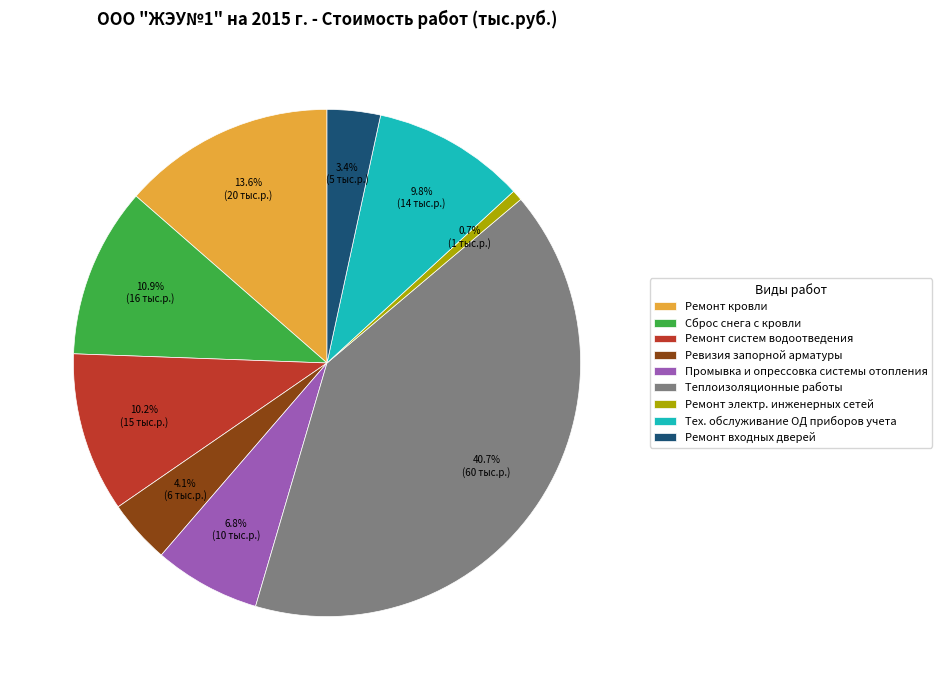

Combined, do Промывка и опрессовка системы отопления and Ремонт кровли account for over 50%?

No